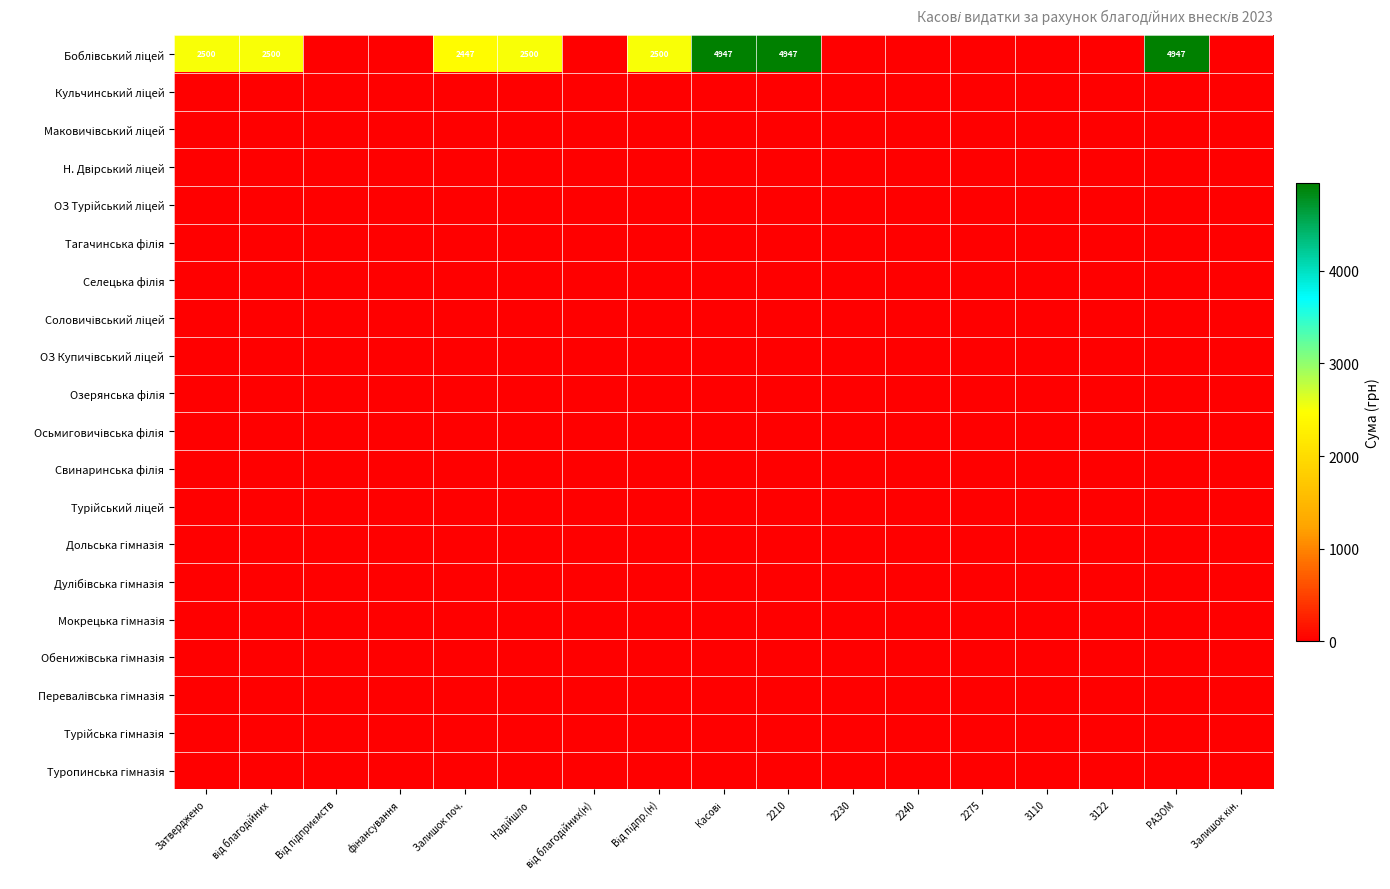

The value of Тагачинська філія at Від підприємств is 0. True or false?

True